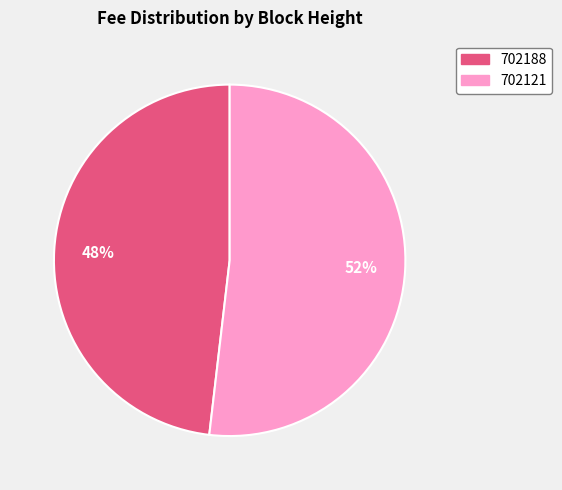

Is it true that 702188 is 58% of the pie?

False